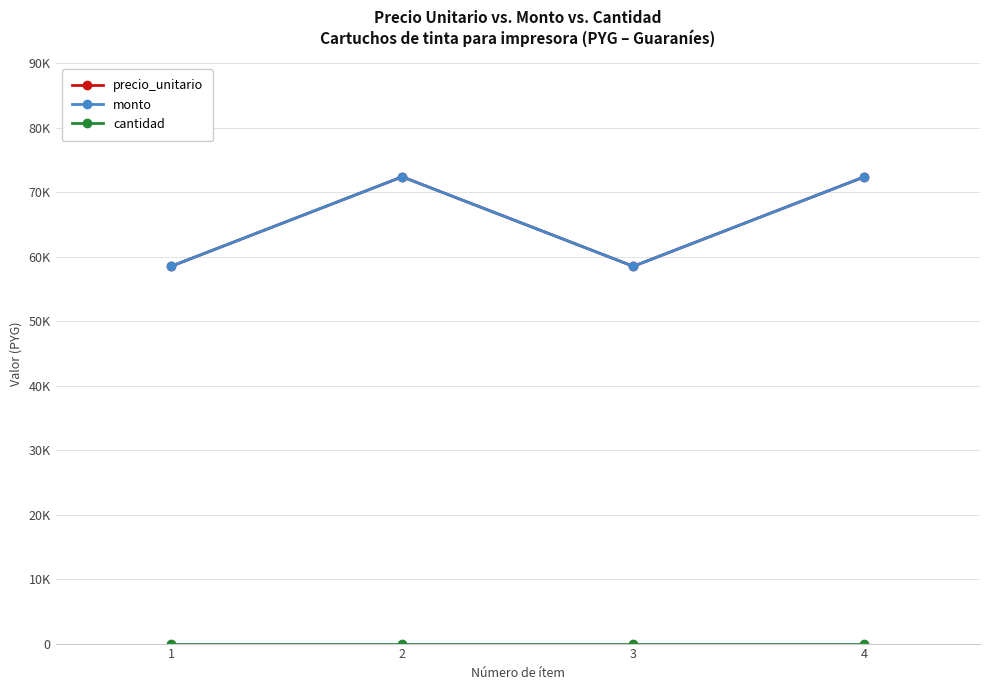

True or false: precio_unitario has a value of 94046 at 3.

False